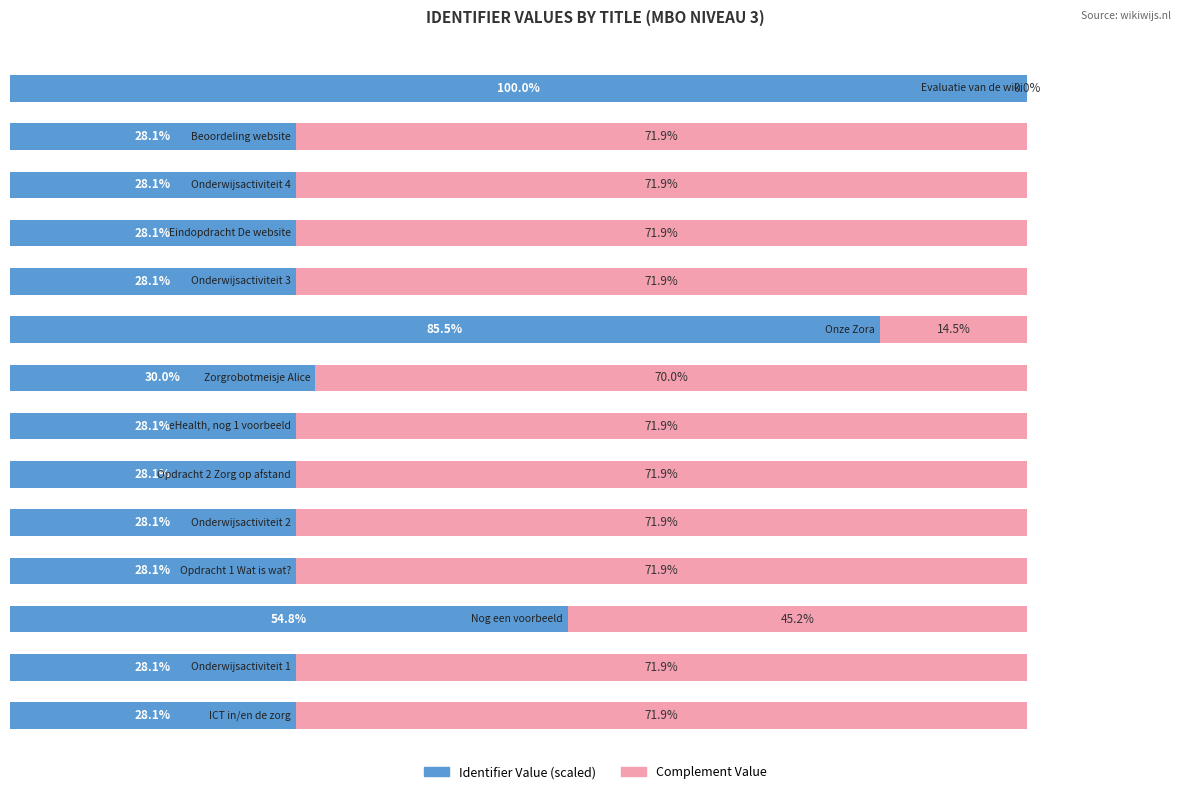

What are all the series names shown in the legend?

Identifier Value (scaled), Complement Value